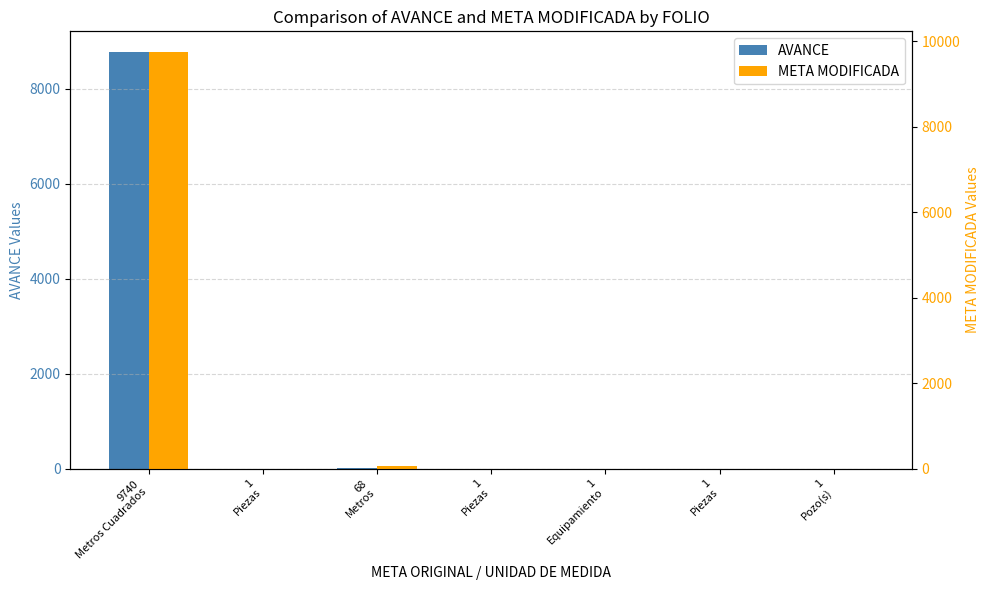

What is the highest value of the META MODIFICADA series?

9740.0